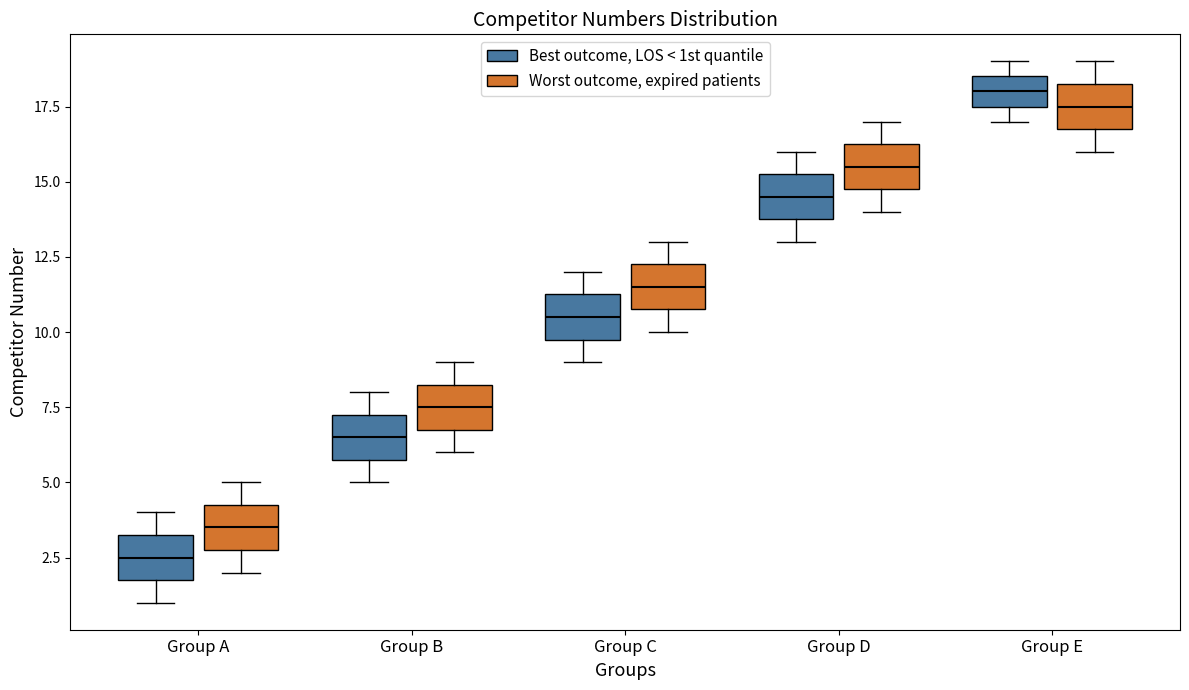

Which box's median line is the highest?

Group E (Best outcome, LOS < 1st quantile)